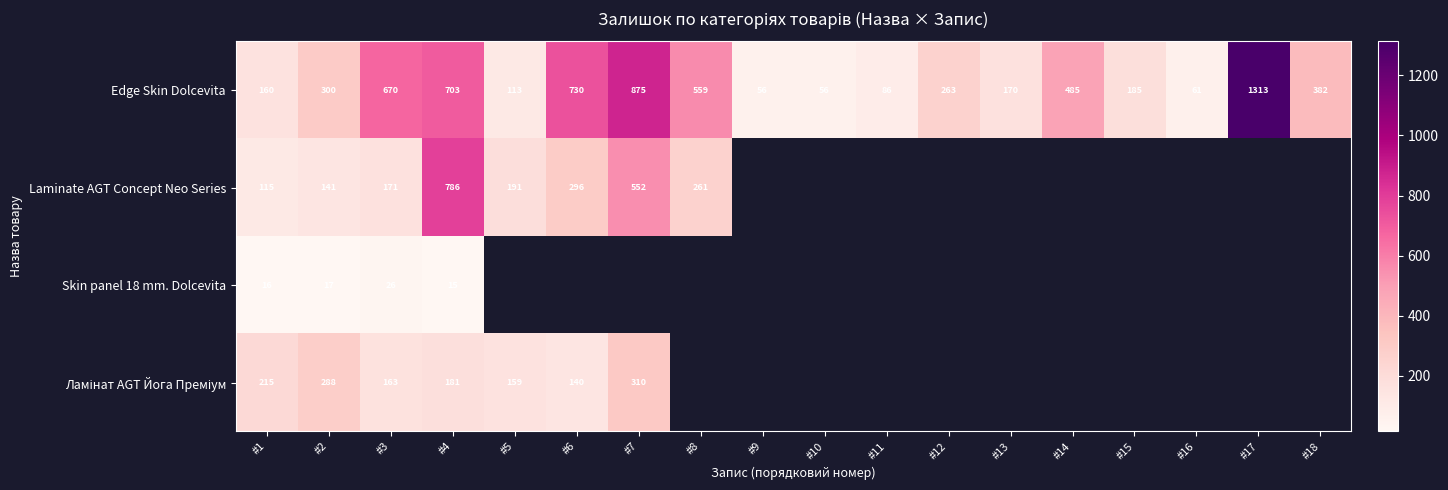

The value of Laminate AGT Concept Neo Series at #3 is 72. True or false?

False